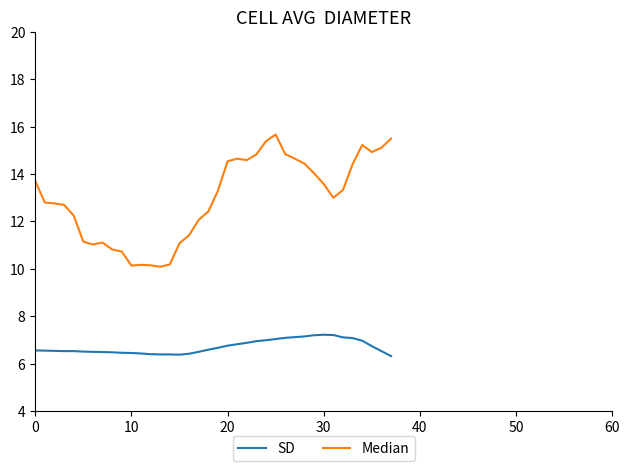

Which series has the largest total across all categories?

Median